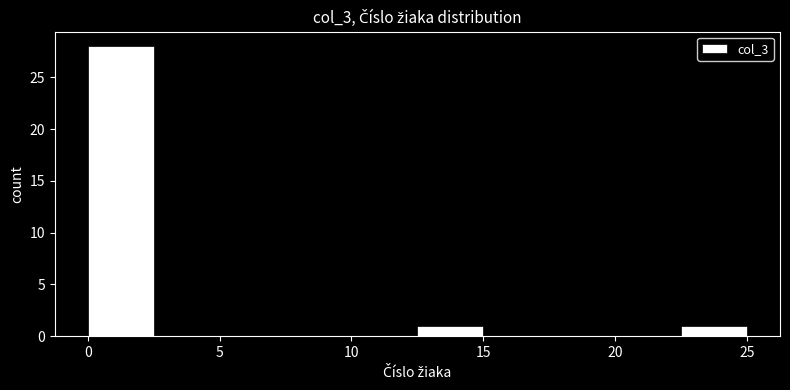

Reading left to right, transcribe this chart: for each bar, give the range it covers on the x-axis and its height. The values are not printed on the chart, so give them approximately, as read against the axis.

0.0 to 2.5: 28
2.5 to 5.0: 0
5.0 to 7.5: 0
7.5 to 10.0: 0
10.0 to 12.5: 0
12.5 to 15.0: 1
15.0 to 17.5: 0
17.5 to 20.0: 0
20.0 to 22.5: 0
22.5 to 25.0: 1